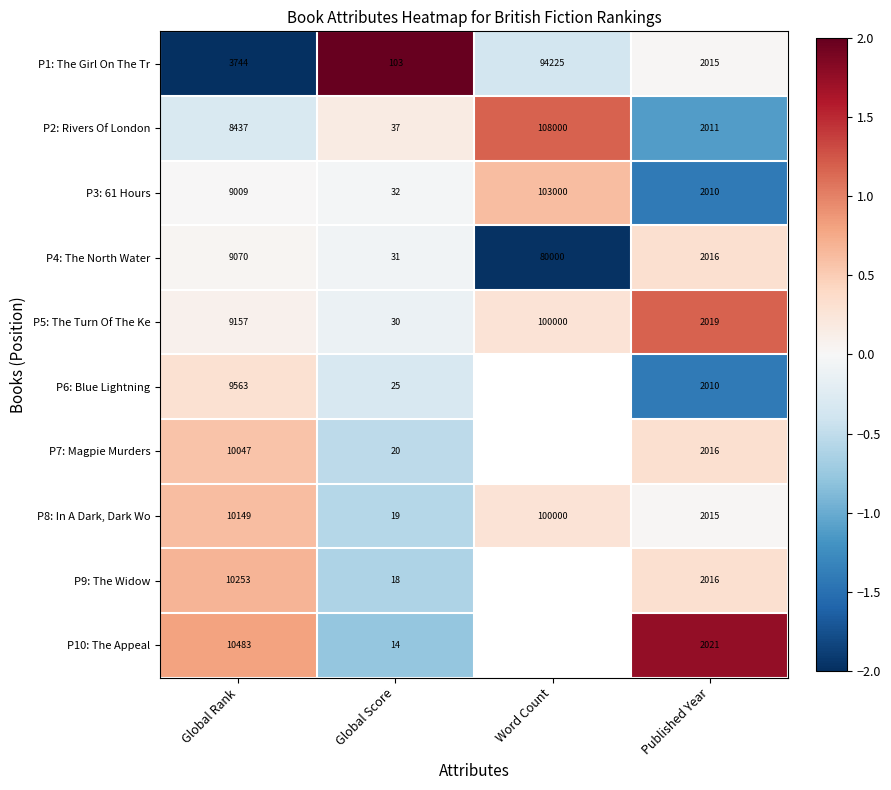

At which label is P1: The Girl On The Tr closest to 47164?

Global Rank